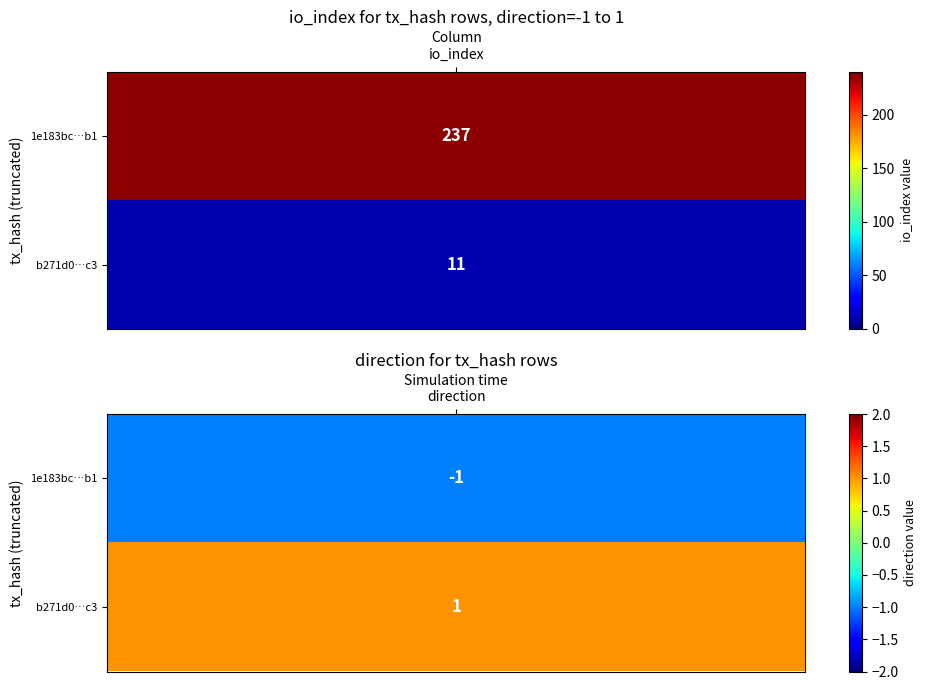

True or false: b271d06bd196a69484de4c56f61715a833c18c3 has a value of 2 at direction.

False